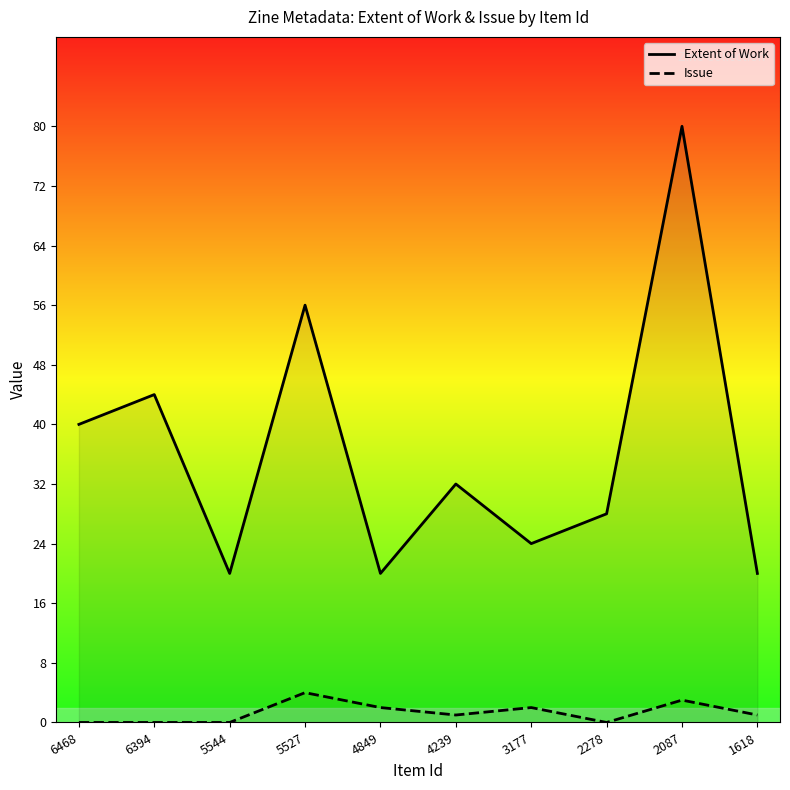

In Extent of Work, how many points are higher than both neighbors (excluding endpoints)?

4